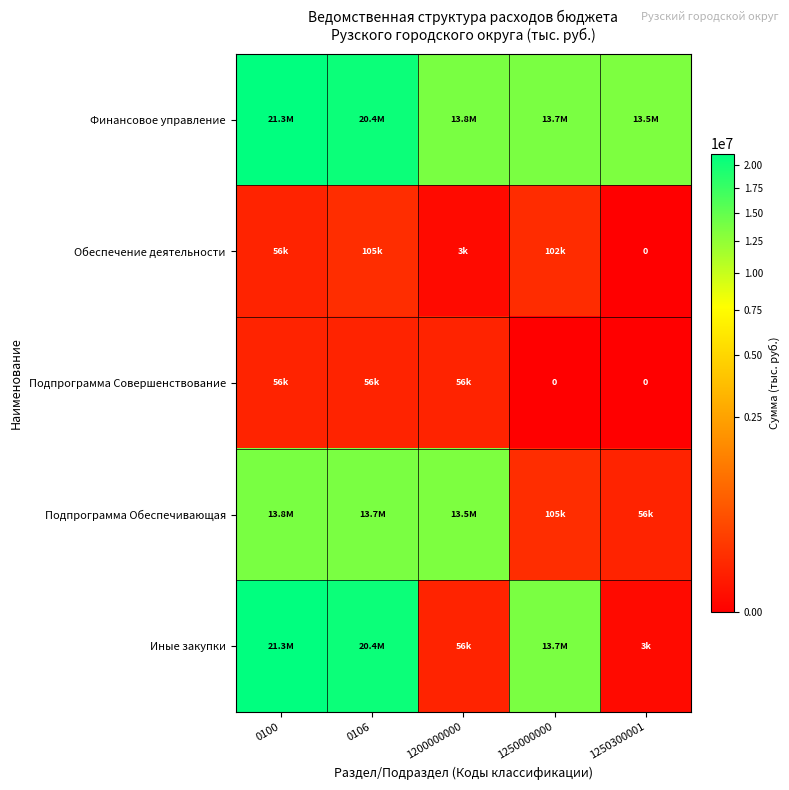

At which label does Подпрограмма Обеспечивающая first exceed 13507848?

0100